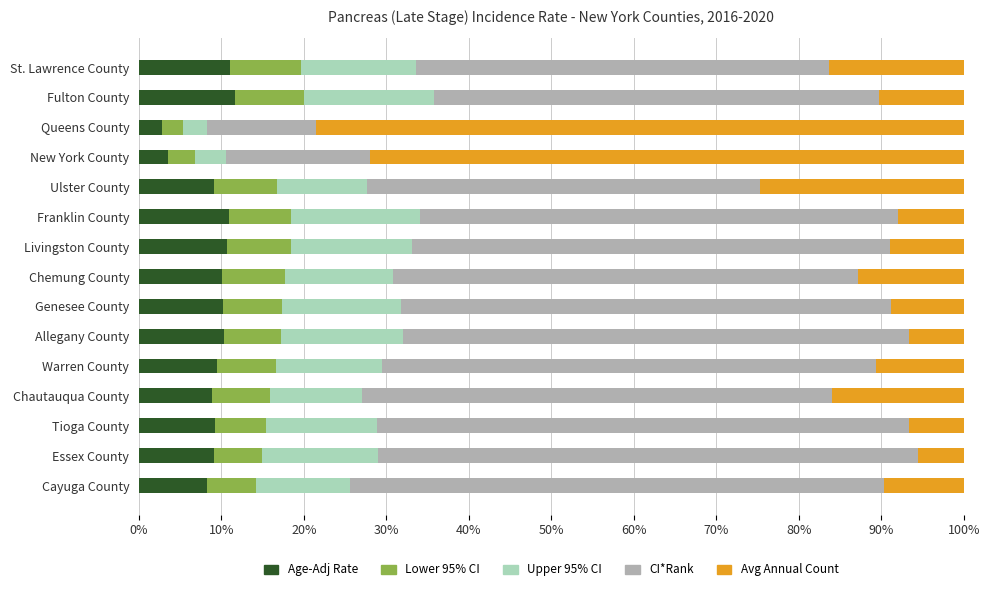

True or false: Age-Adj Rate has a value of 9.1 at Essex County.

True